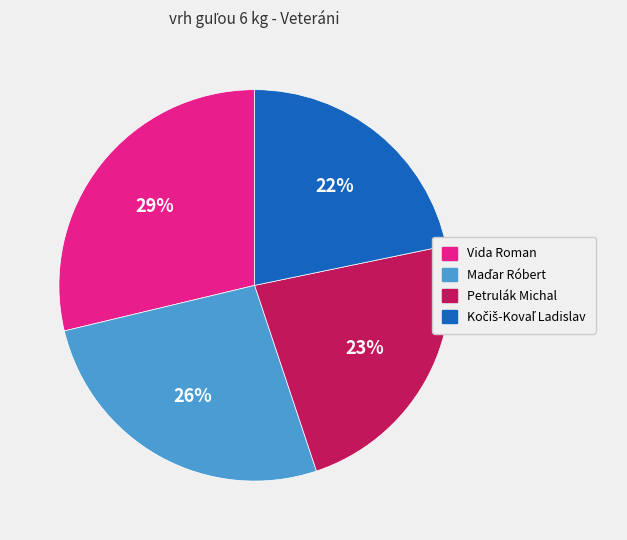

Count the number of slices in the pie.

4